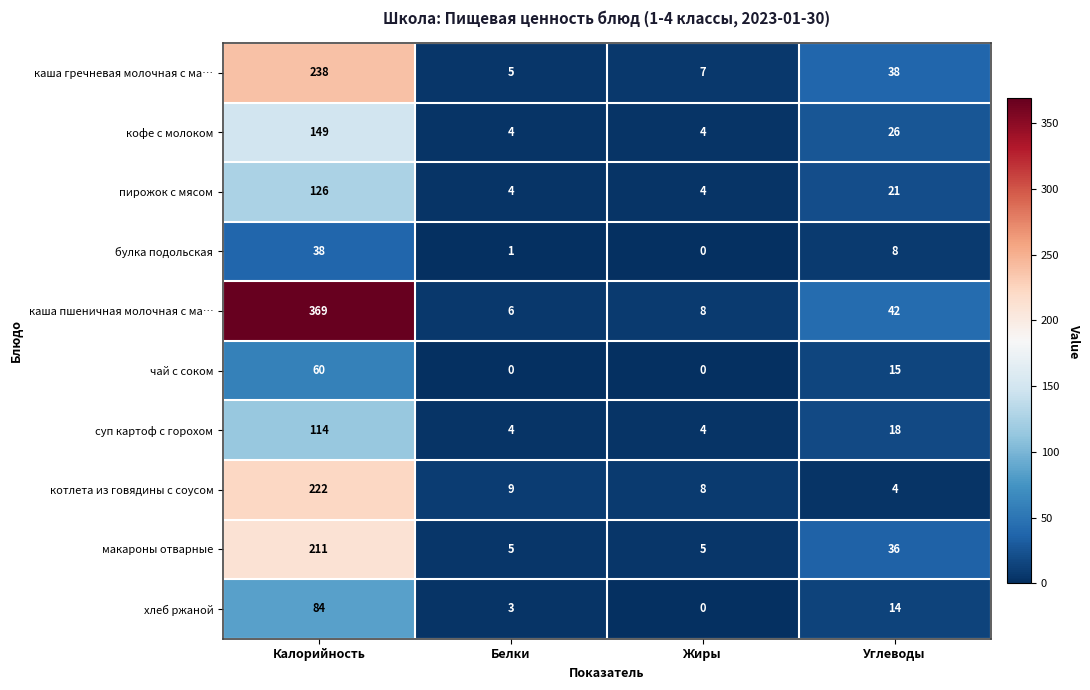

Between Калорийность and Жиры, which series saw the biggest shift?

каша пшеничная молочная с ма…